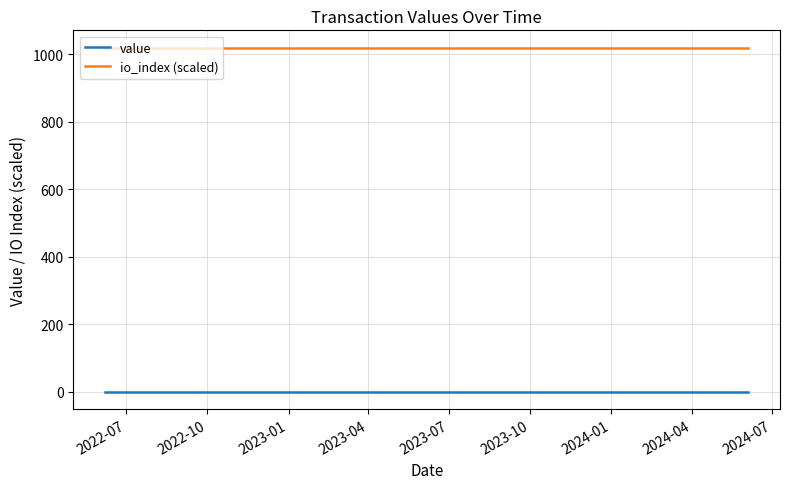

Rank the series by their average value, from highest to lowest.

io_index (scaled), value